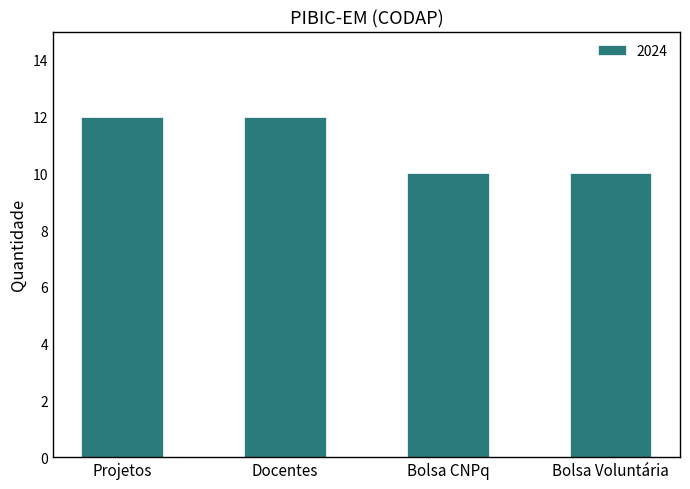

What value does the data have at Docentes?

12